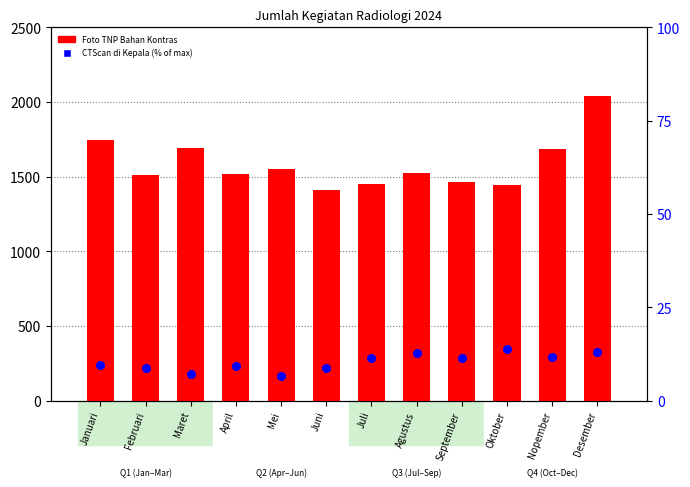

Which series has the widest spread of Y values?

Foto TNP Bahan Kontras